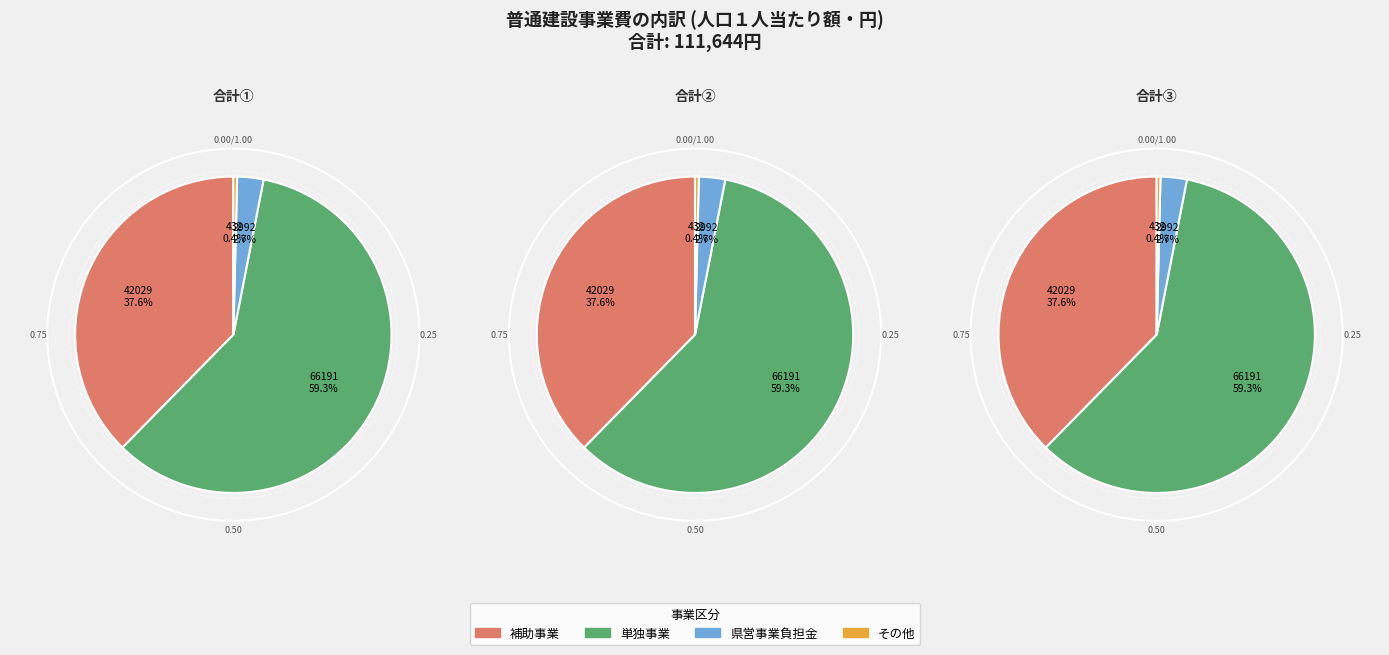

Rank the categories by value from highest to lowest.

単独事業, 補助事業, 県営事業負担金, その他